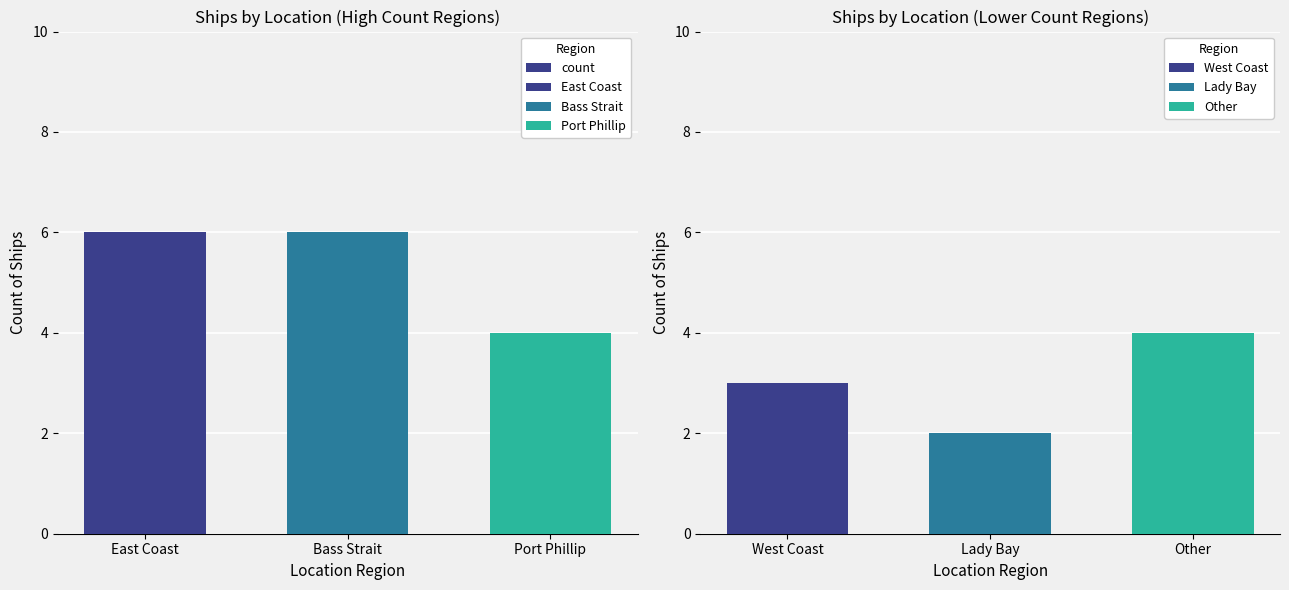

How many data points does each series have?

3